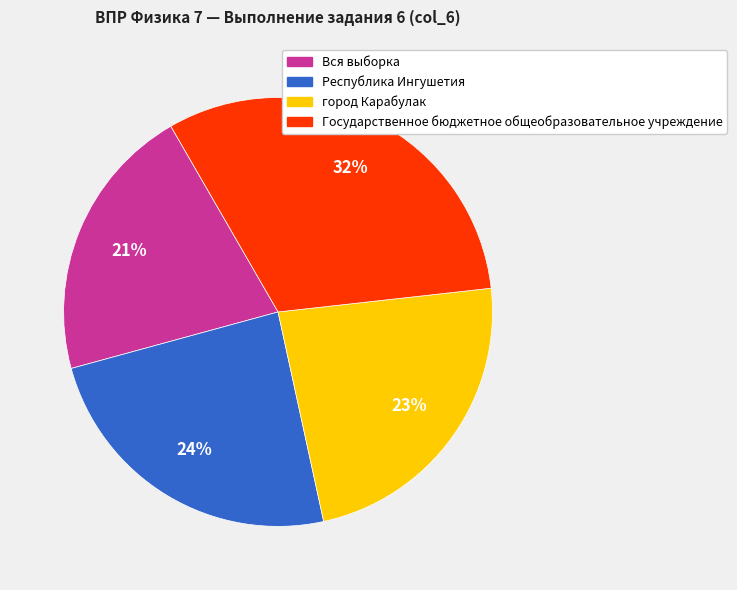

What is the ratio of the value at город Карабулак to the value at Вся выборка?

1.1